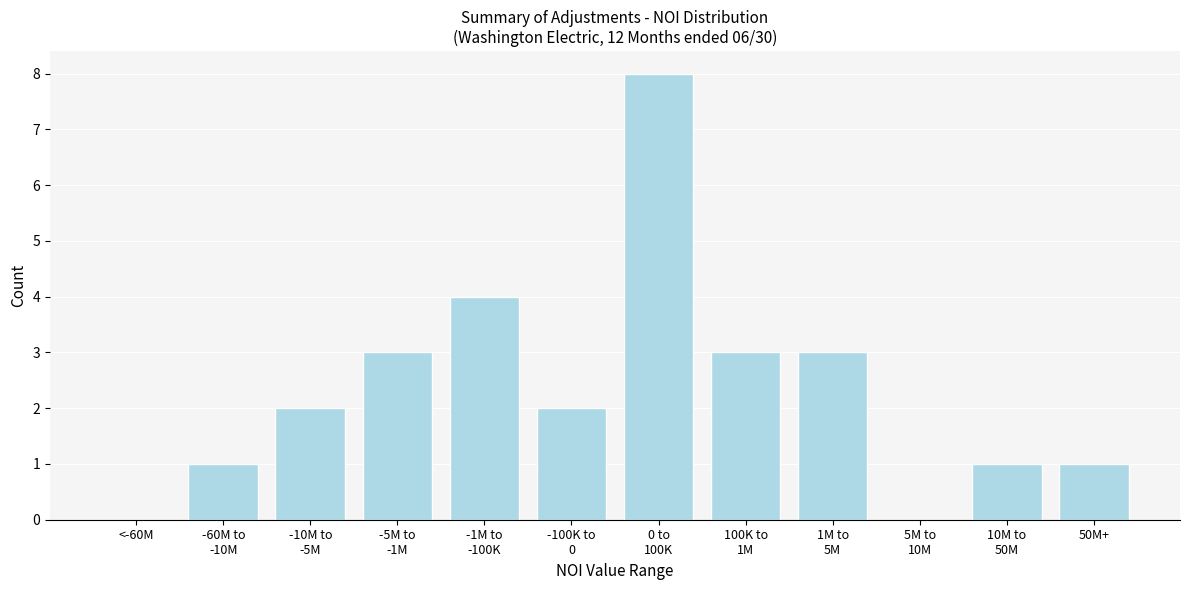

The chart shows a value of 0 at <-60M. True or false?

True